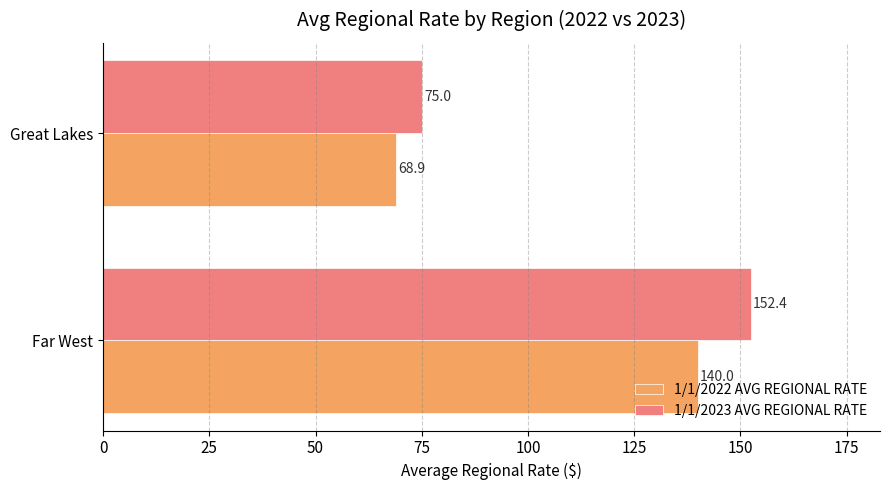

At how many categories does at least one series exceed 105?

1